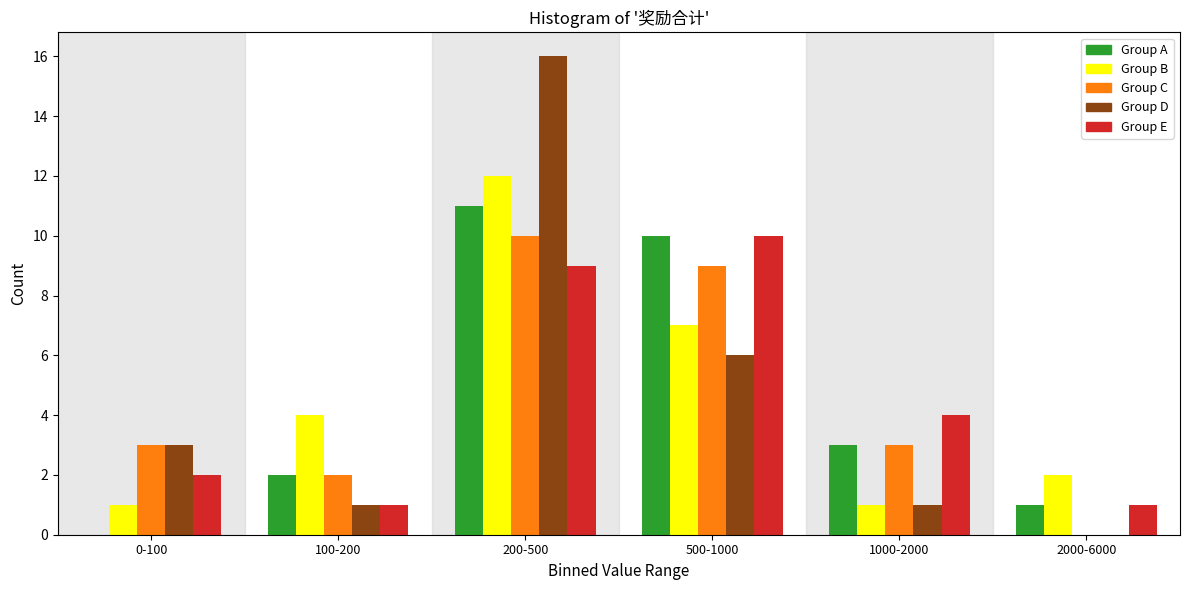

Reading left to right, what are all the values shown in this chart?

Group A: 0-100=0	100-200=2	200-500=11	500-1000=10	1000-2000=3	2000-6000=1
Group B: 0-100=1	100-200=4	200-500=12	500-1000=7	1000-2000=1	2000-6000=2
Group C: 0-100=3	100-200=2	200-500=10	500-1000=9	1000-2000=3	2000-6000=0
Group D: 0-100=3	100-200=1	200-500=16	500-1000=6	1000-2000=1	2000-6000=0
Group E: 0-100=2	100-200=1	200-500=9	500-1000=10	1000-2000=4	2000-6000=1